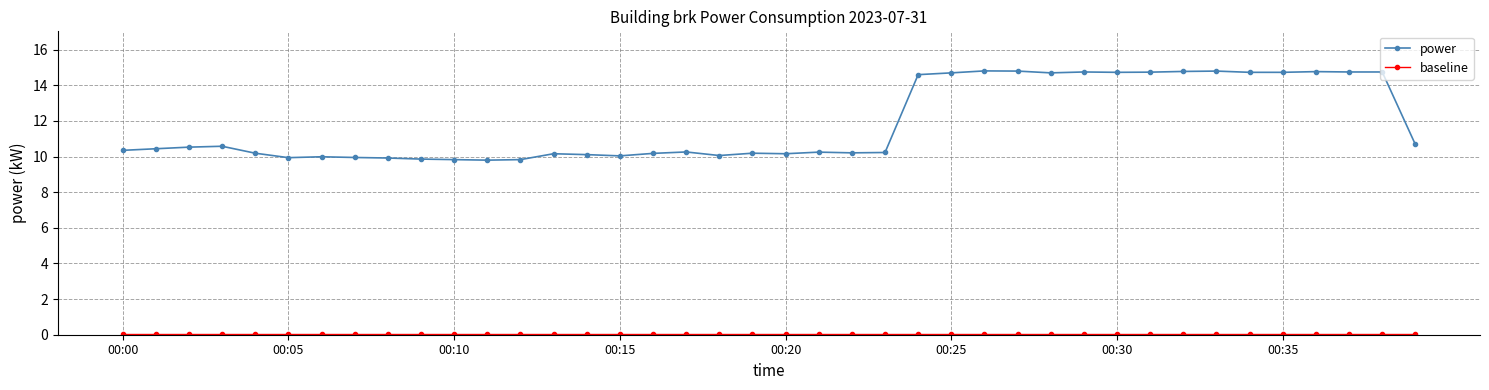

What is the maximum value for power?

14.8